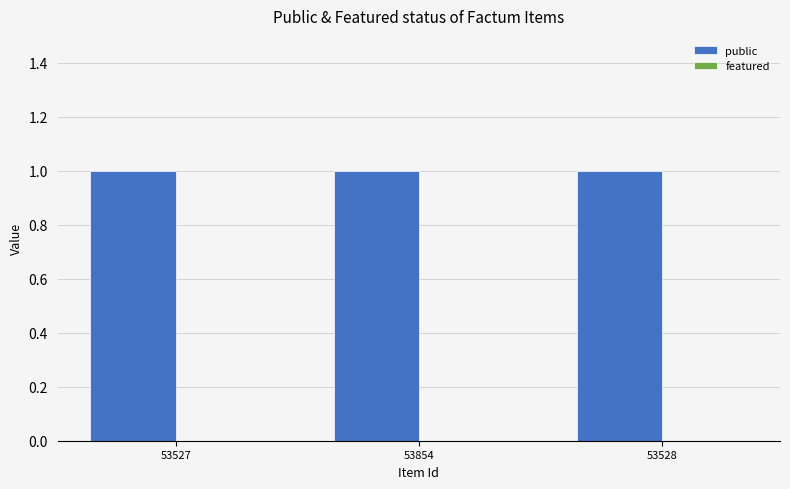

Reading left to right, what are all the values shown in this chart?

public: 53527=1	53854=1	53528=1
featured: 53527=0	53854=0	53528=0